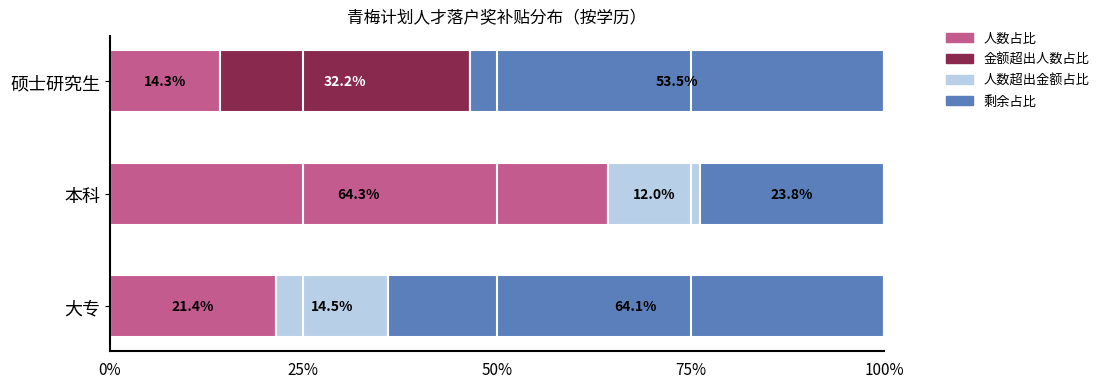

What is the total value across all series at 大专?

100.0